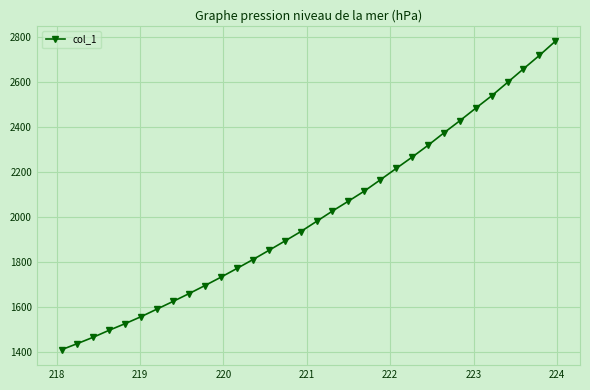

Reading right to left, extract all data points from this chart.

2782.9	2719.8	2660.1	2599.8	2540.0	2485.0	2428.9	2375.0	2319.5	2266.9	2216.4	2165.7	2115.7	2070.9	2026.9	1980.8	1935.0	1892.9	1851.5	1810.6	1771.2	1732.4	1695.4	1659.4	1624.7	1590.9	1557.0	1525.9	1496.6	1465.4	1437.0	1409.5